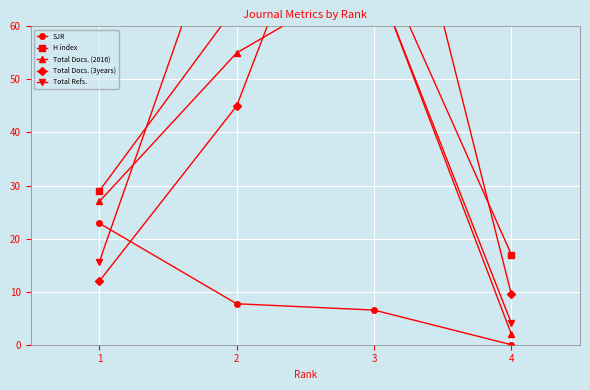

Where does the Total Docs. (2016) series first go above 55?

3